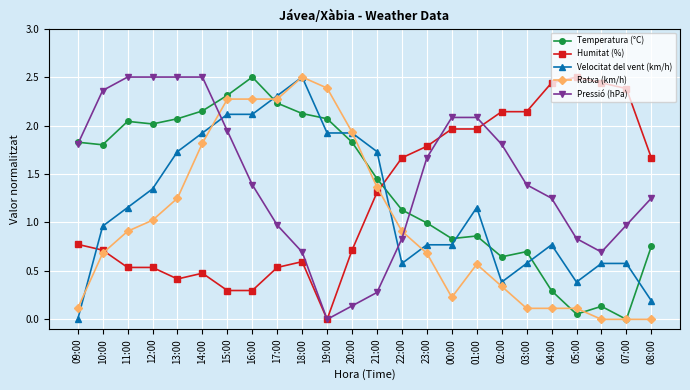

What is the greatest value displayed?

2.5